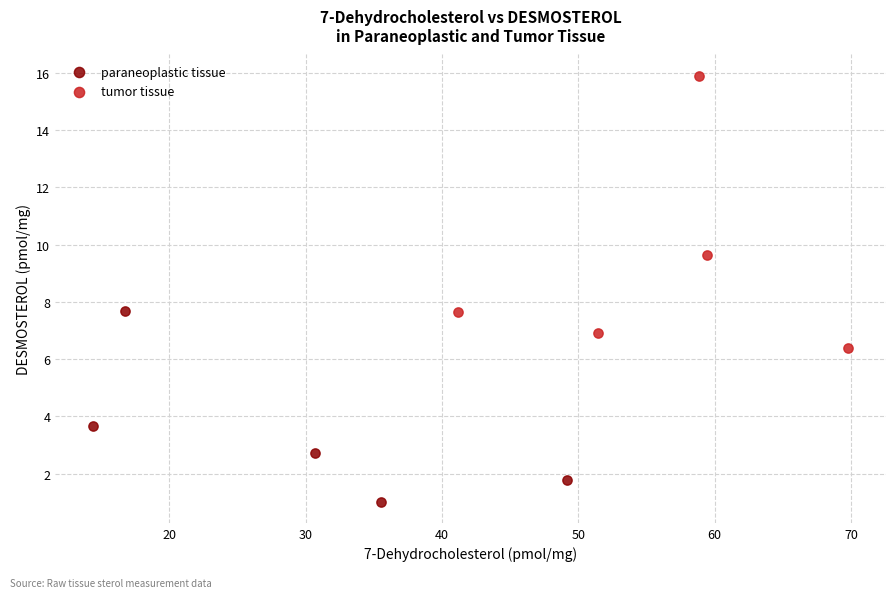

Which series reaches the minimum Y coordinate?

paraneoplastic tissue